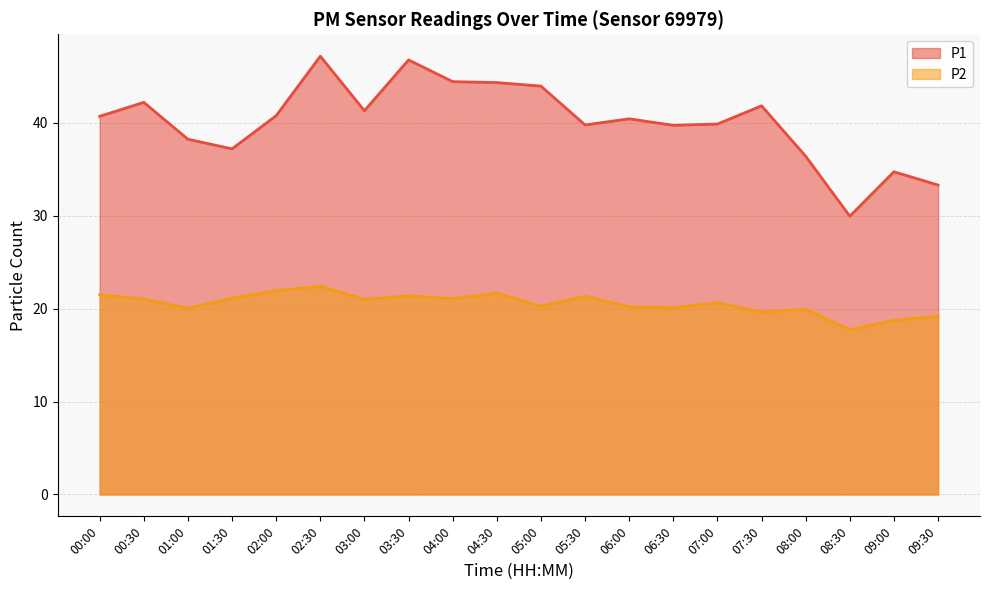

Reading left to right, what are all the values shown in this chart?

P1: 00:00=40.7	00:30=42.2	01:00=38.2	01:30=37.2	02:00=40.8	02:30=47.2	03:00=41.3	03:30=46.8	04:00=44.4	04:30=44.3	05:00=44.0	05:30=39.8	06:00=40.4	06:30=39.7	07:00=39.9	07:30=41.8	08:00=36.4	08:30=29.9	09:00=34.7	09:30=33.3
P2: 00:00=21.5	00:30=21.0	01:00=20.0	01:30=21.1	02:00=21.9	02:30=22.4	03:00=21.0	03:30=21.4	04:00=21.1	04:30=21.7	05:00=20.2	05:30=21.3	06:00=20.2	06:30=20.1	07:00=20.6	07:30=19.6	08:00=19.9	08:30=17.7	09:00=18.7	09:30=19.2